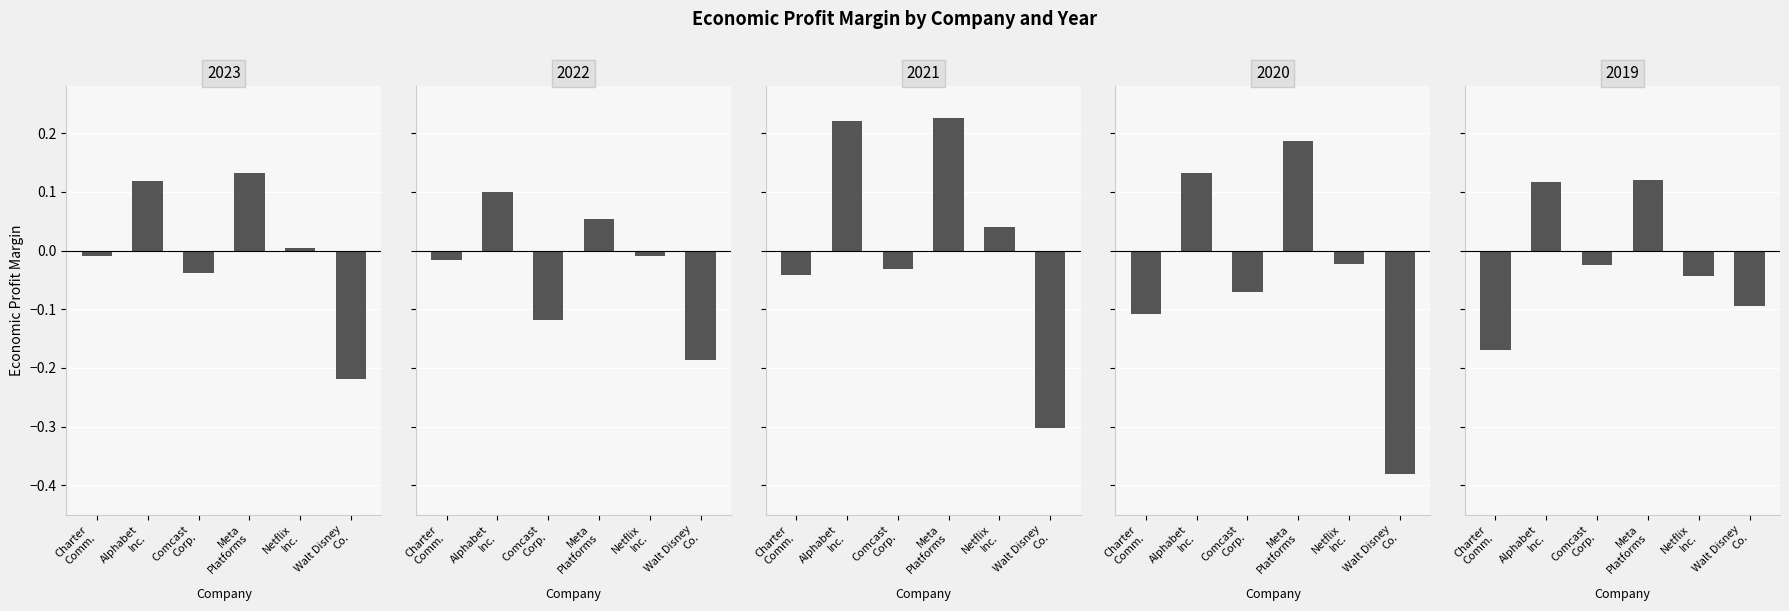

List the labels in order of 2023-12-31 value, smallest first.

Walt Disney Co., Comcast Corp., Charter Comm., Netflix Inc., Alphabet Inc., Meta Platforms